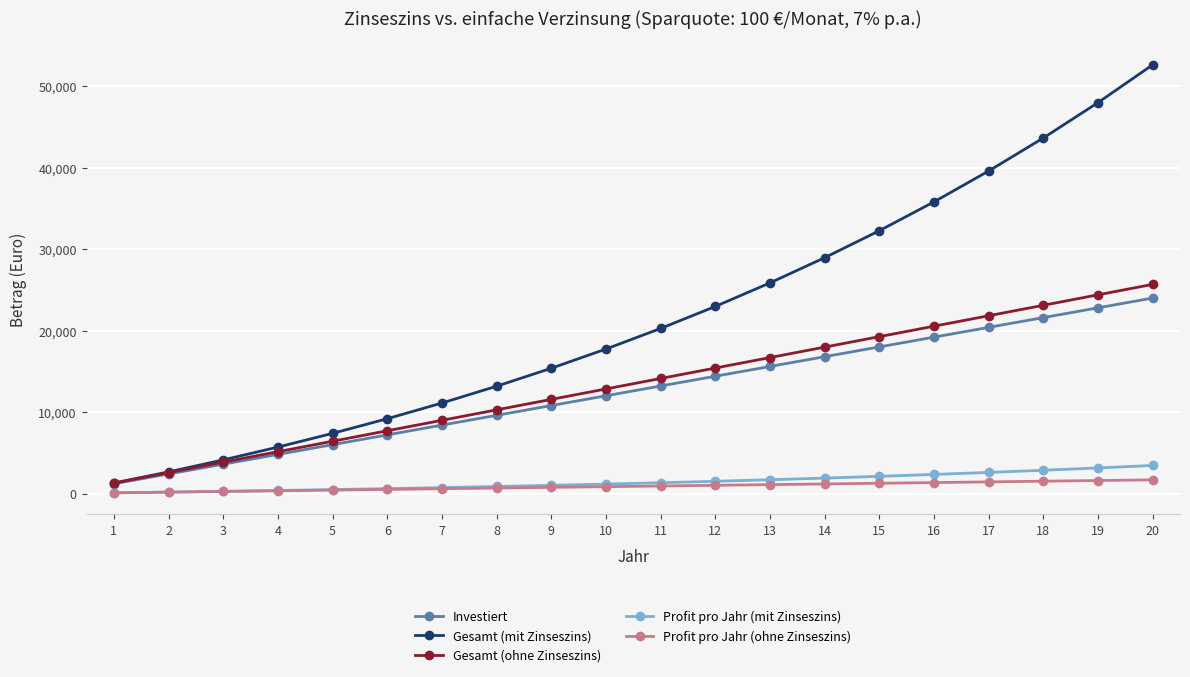

Rank the series at 19 from lowest to highest value.

Profit pro Jahr (ohne Zinseszins), Profit pro Jahr (mit Zinseszins), Investiert, Gesamt (ohne Zinseszins), Gesamt (mit Zinseszins)